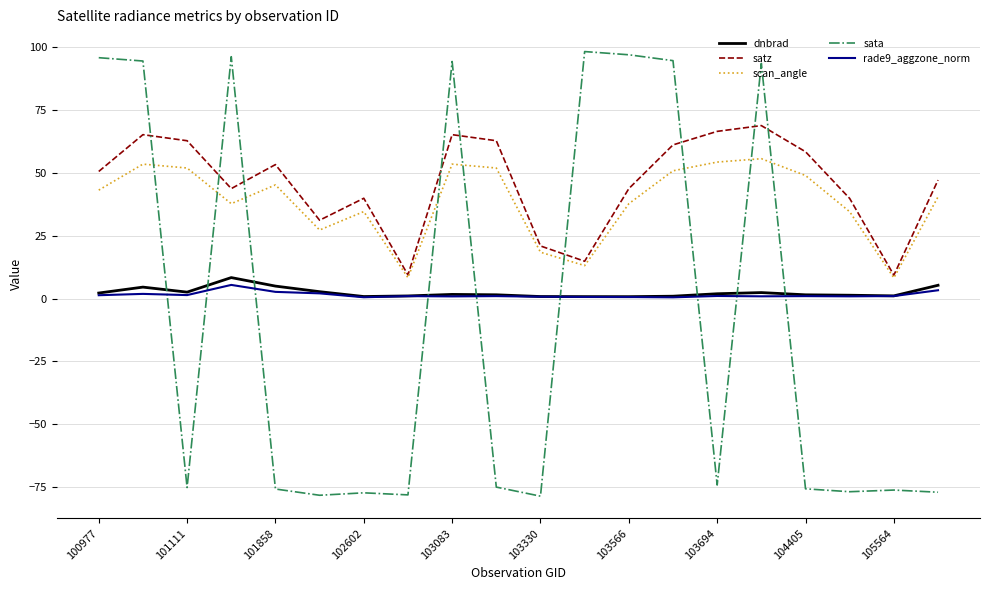

What is the highest value of the dnbrad series?

8.4